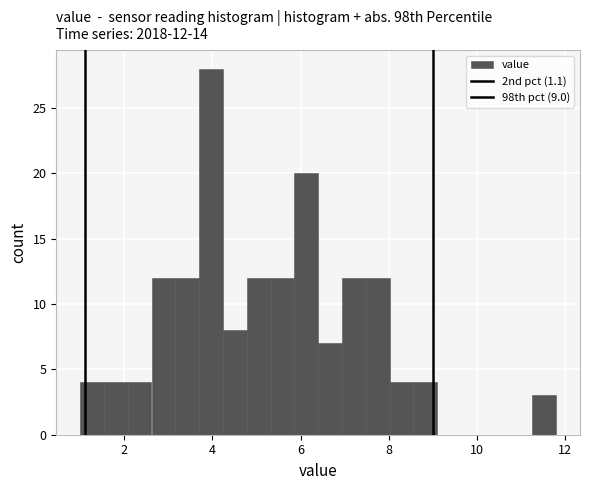

Around what value on the x-axis is the tallest bar? Give the approximate position of its centre, as read against the axis.

4.0